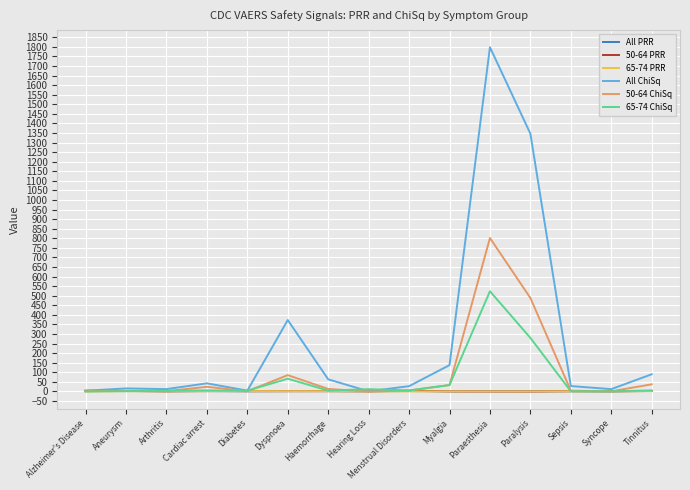

What is the greatest value displayed?

1797.8